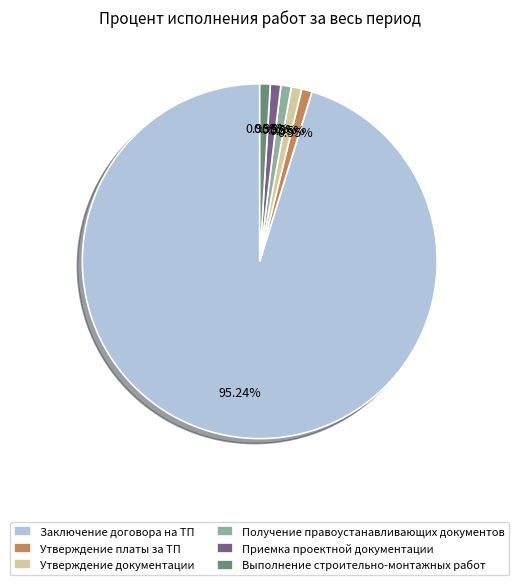

Is there any slice that represents more than half of the pie?

Yes